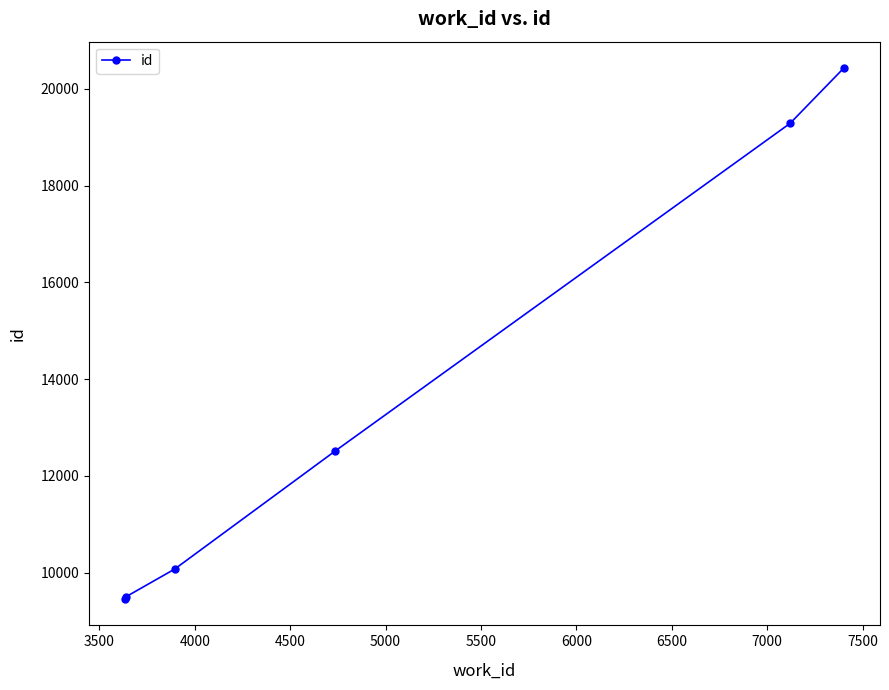

How many data points are less than 12514?

3